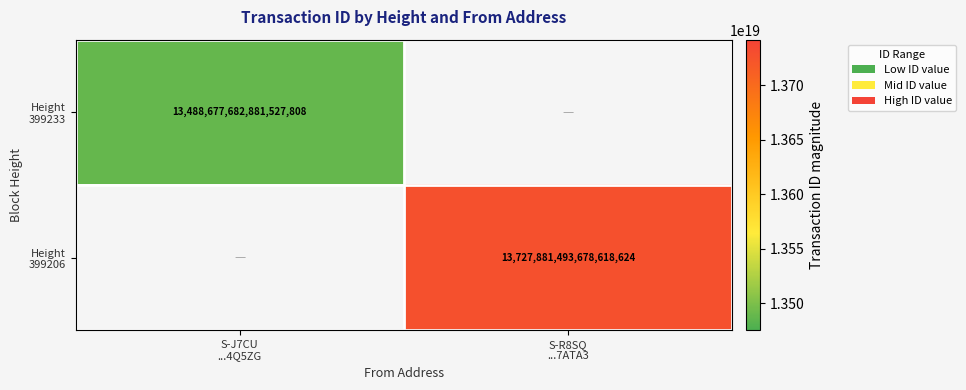

What is the difference between the Height 399206 values at S-R8SQ ...7ATA3 and S-J7CU ...4Q5ZG?

13727881493678618624